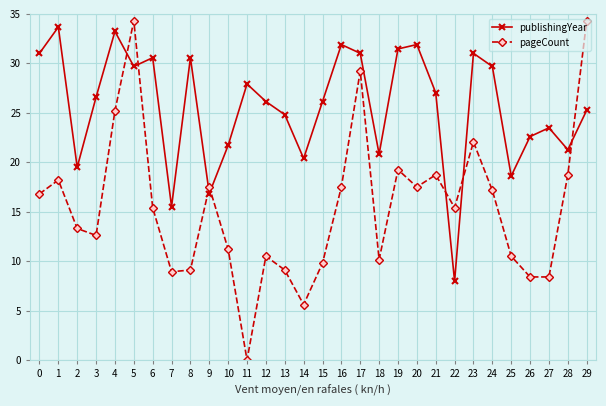

At which category does publishingYear reach its first local valley?

2